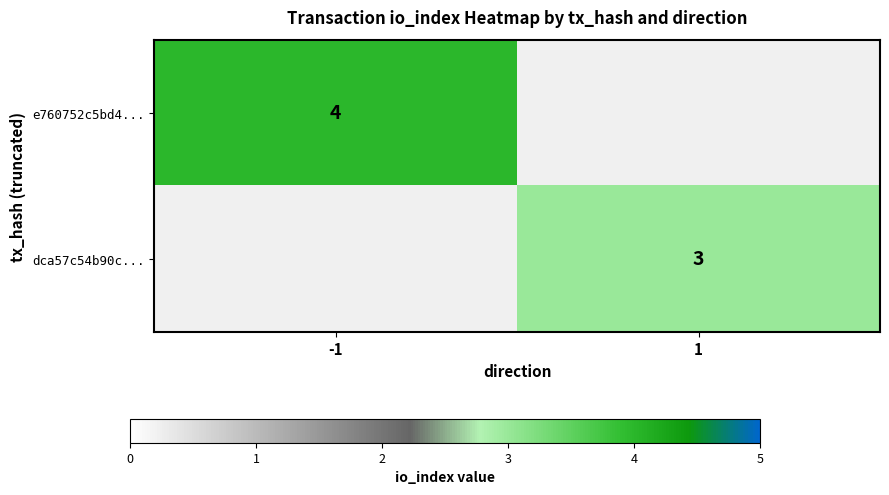

The dca57c54b90c... series shows 3 at 1. True or false?

True